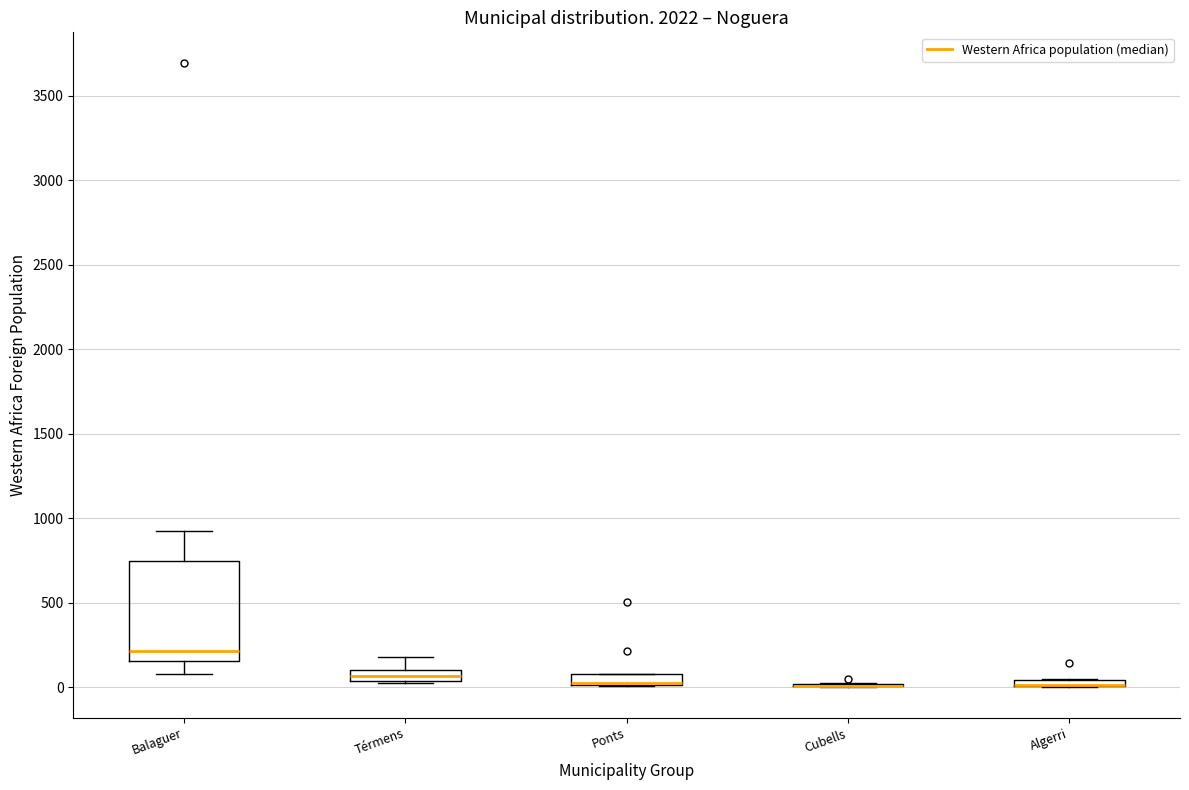

Which box is the tallest, from its lower edge to its upper edge?

Balaguer